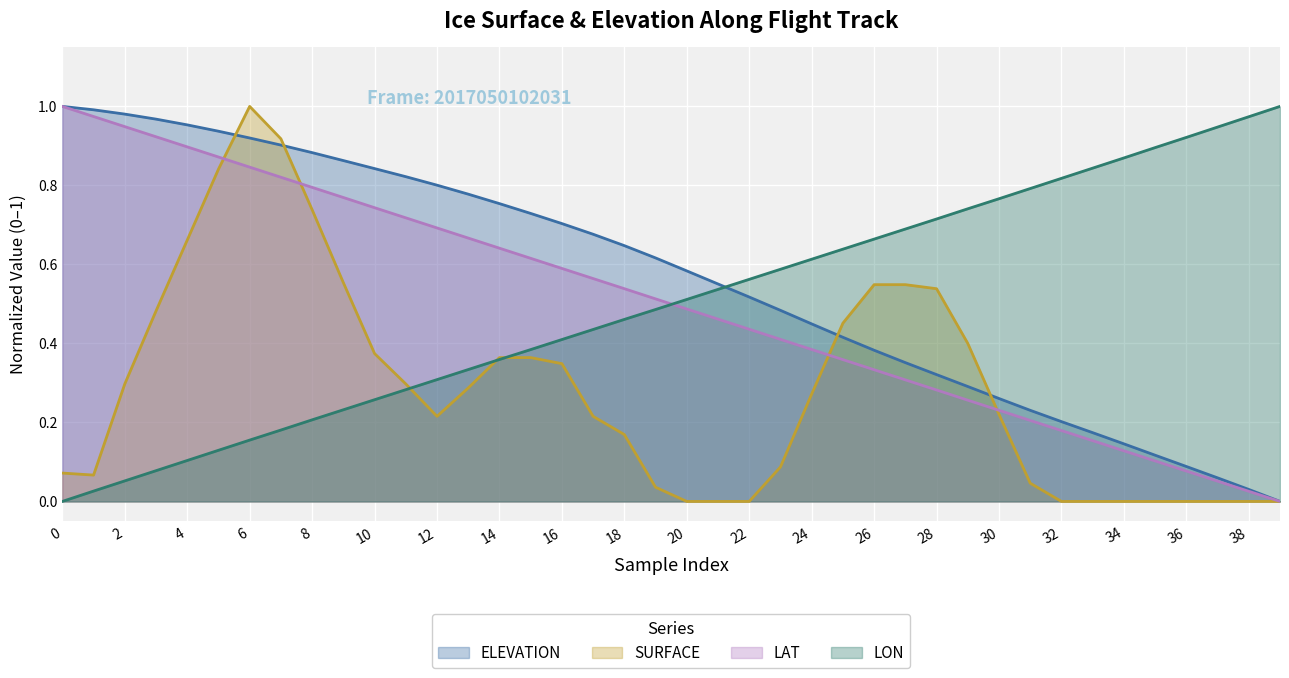

Is the value of ELEVATION at 38 greater than the value of SURFACE at 32?

Yes